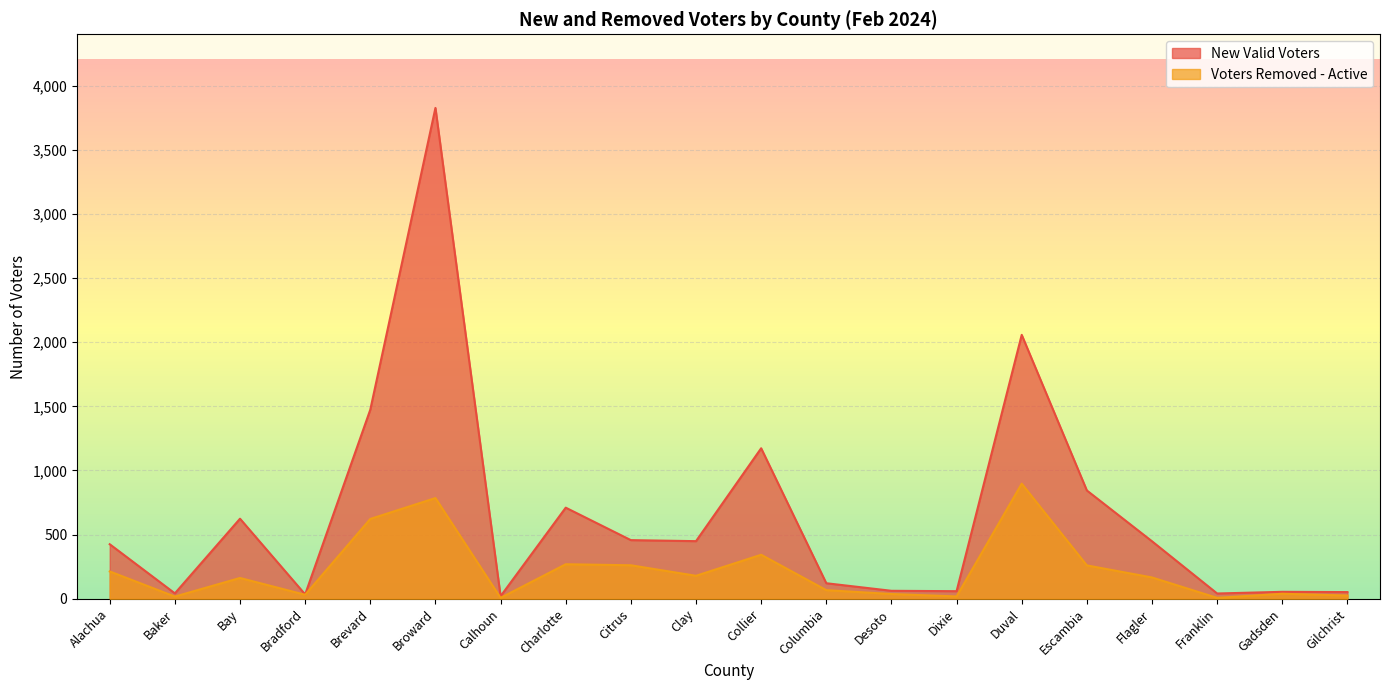

Which series has the largest total across all categories?

New Valid Voters